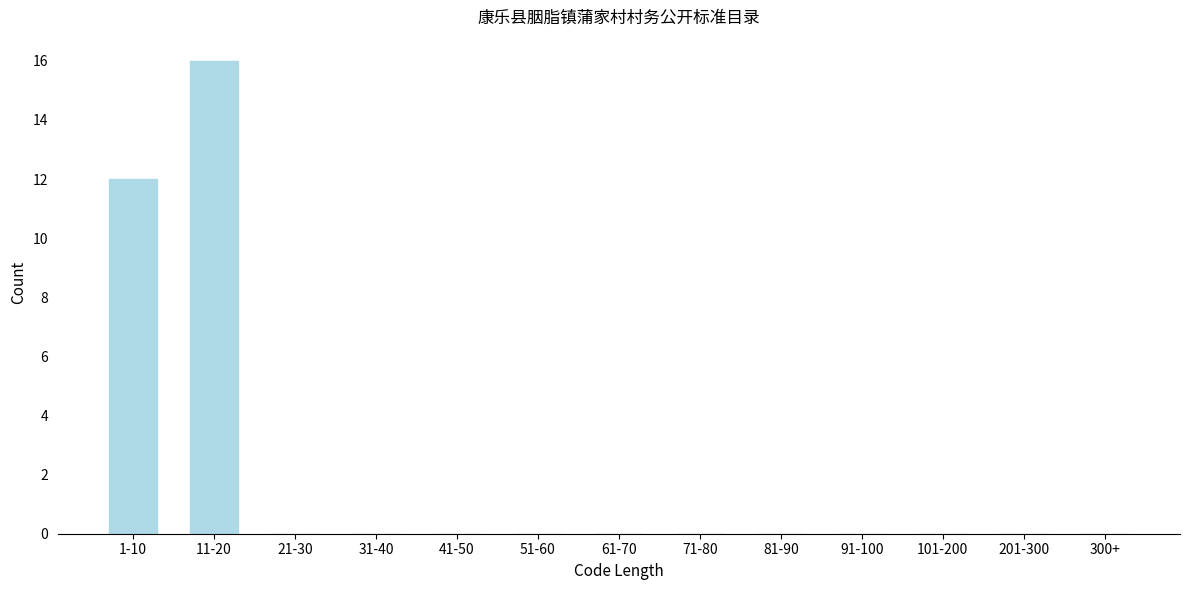

Reading left to right, transcribe all the data shown in this chart.

1-10=12	11-20=16	21-30=0	31-40=0	41-50=0	51-60=0	61-70=0	71-80=0	81-90=0	91-100=0	101-200=0	201-300=0	300+=0